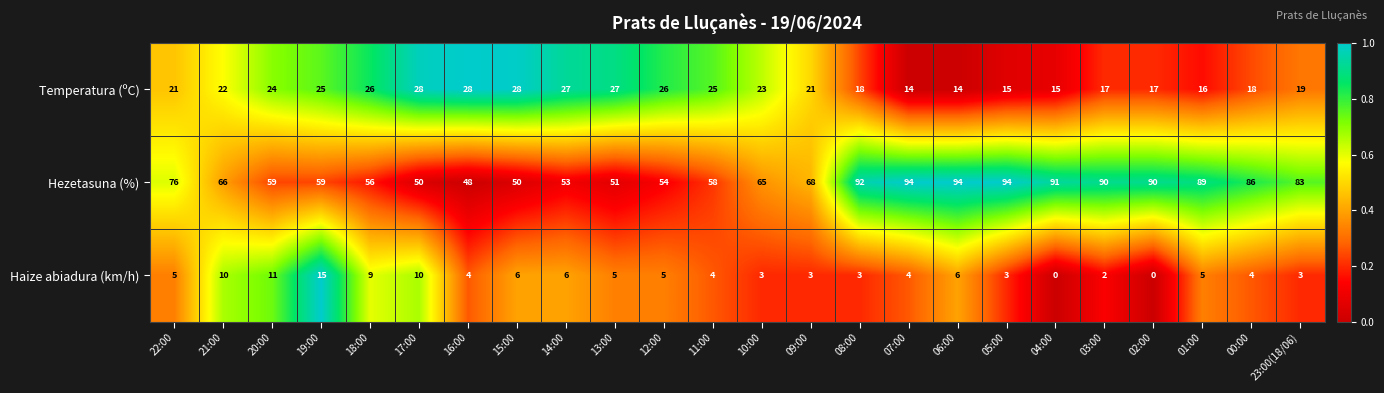

At which category is the sum across all series the highest?

06:00